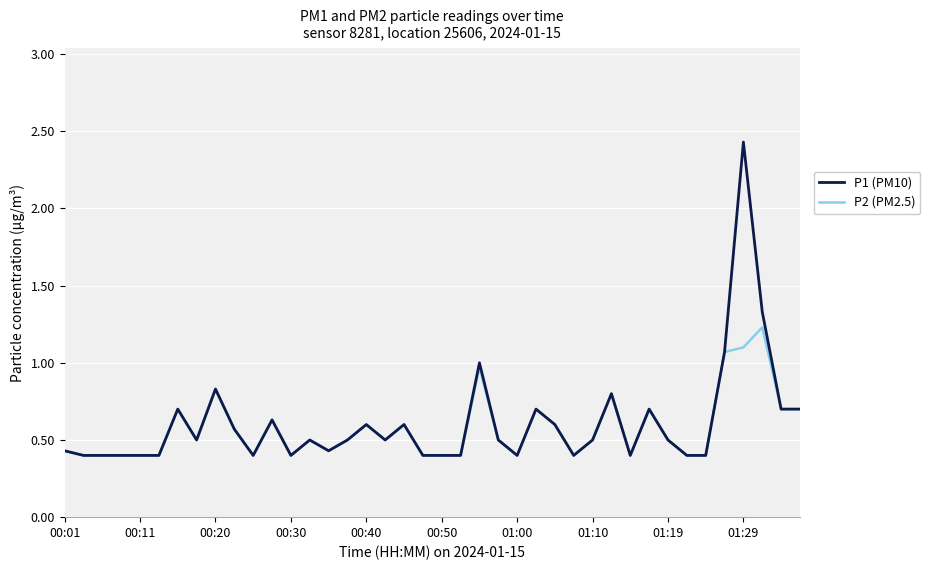

What is the minimum value for P2 (PM2.5)?

0.4